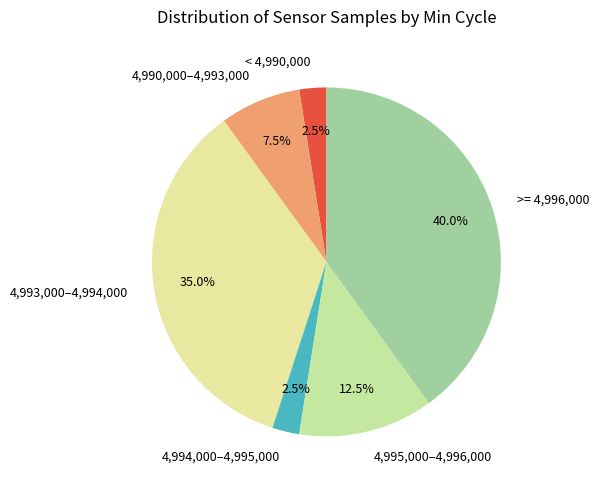

Is there any slice that represents more than half of the pie?

No